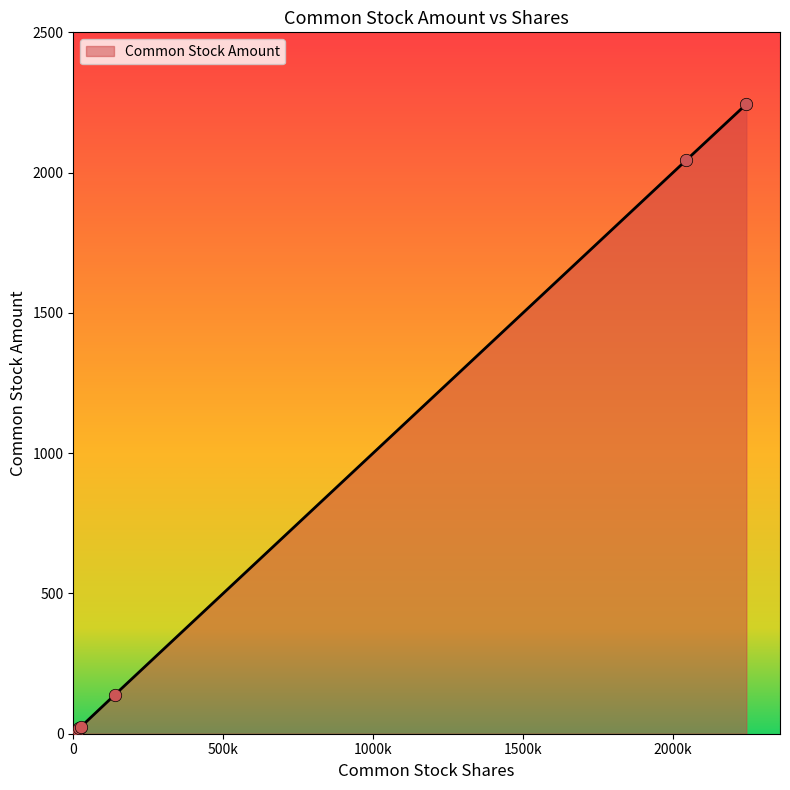

What is the average value?

561